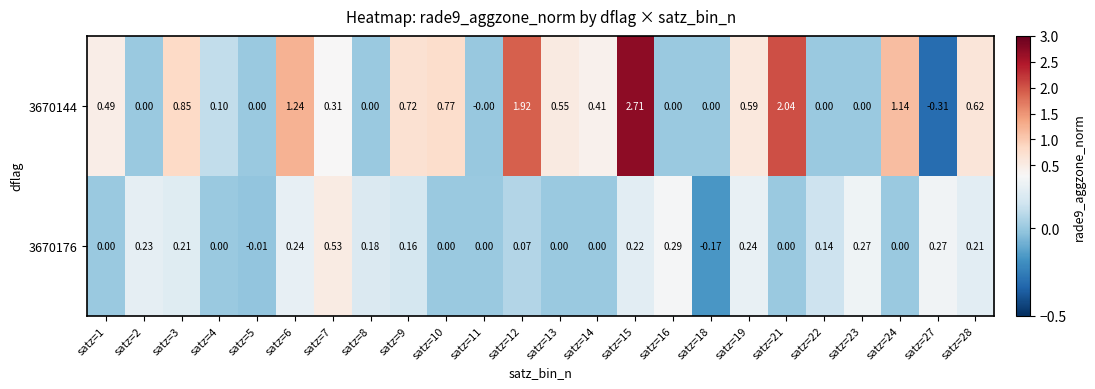

At satz=10, list the series in order from largest to smallest.

3670144, 3670176